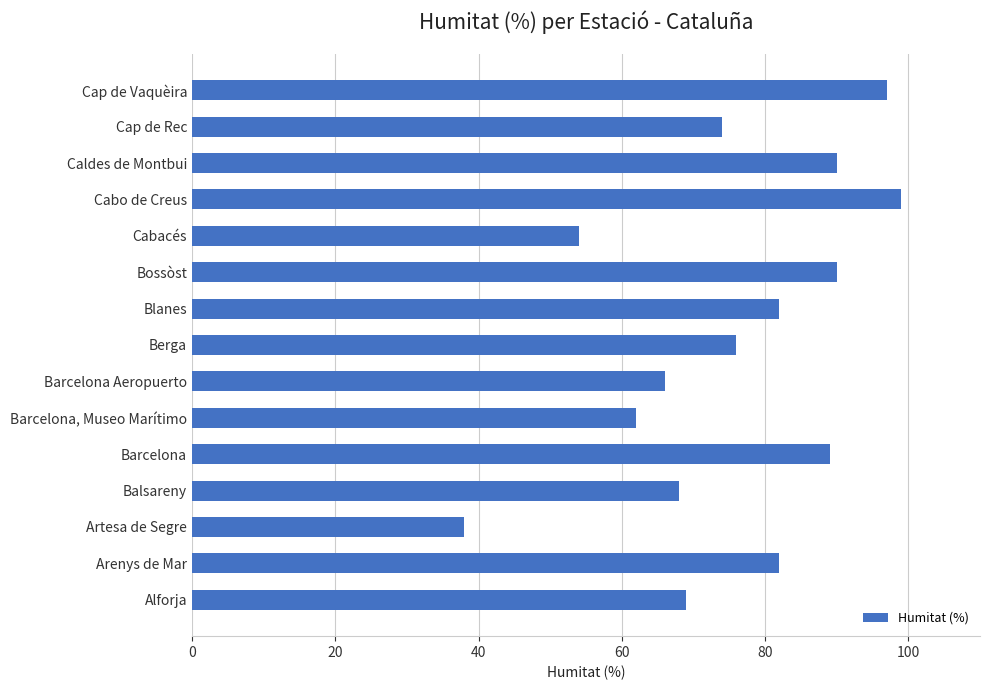

What is the ratio of the value at Barcelona to the value at Balsareny?

1.3